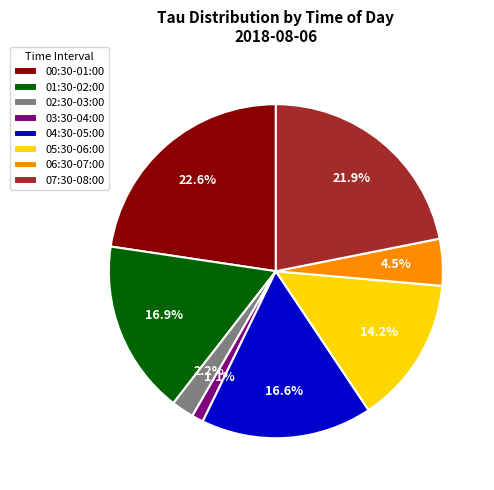

Combined, do 02:30-03:00 and 03:30-04:00 account for over 50%?

No